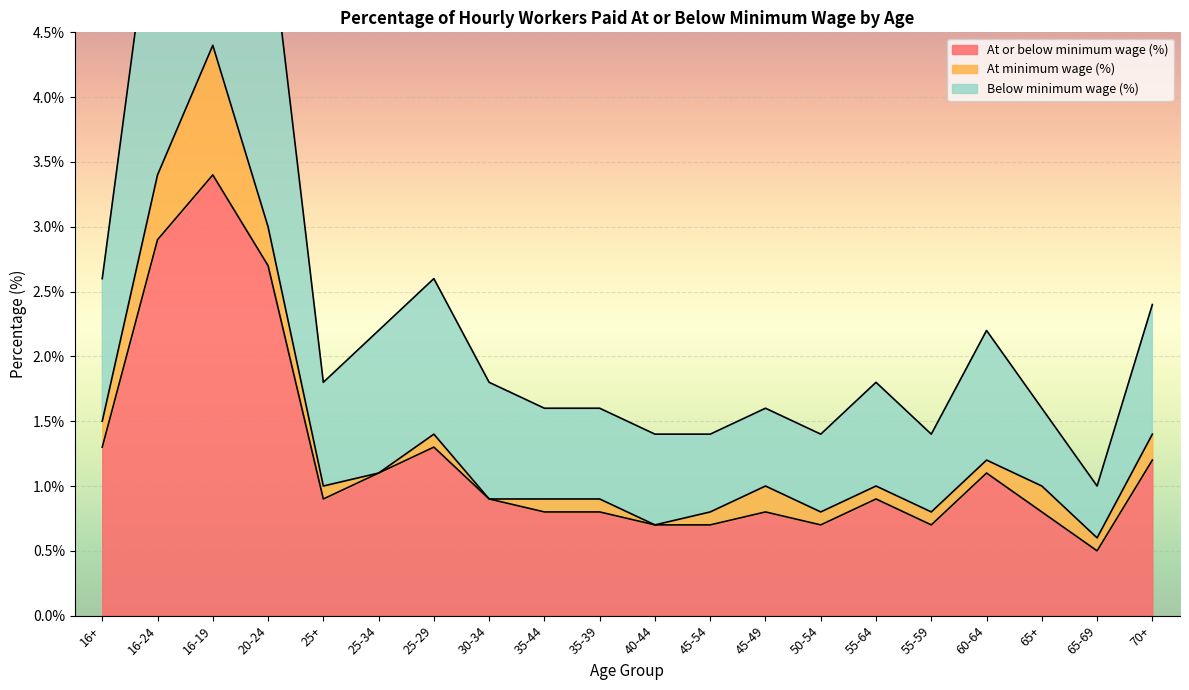

What is the value of the At or below minimum wage (%) point at the 7th from the left?

1.3